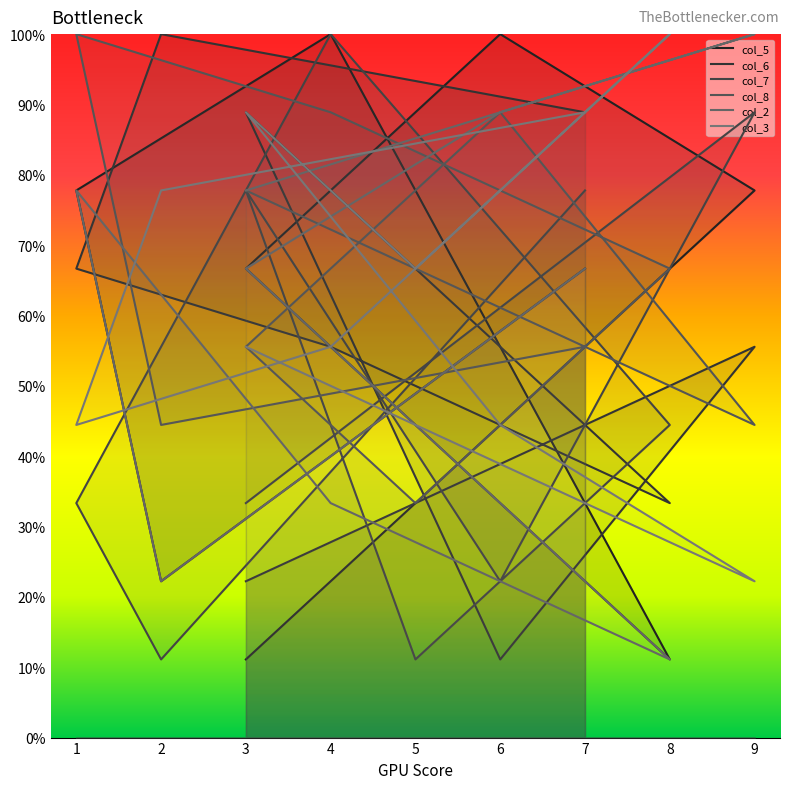

True or false: col_7 has more than 1 interior local peaks.

True